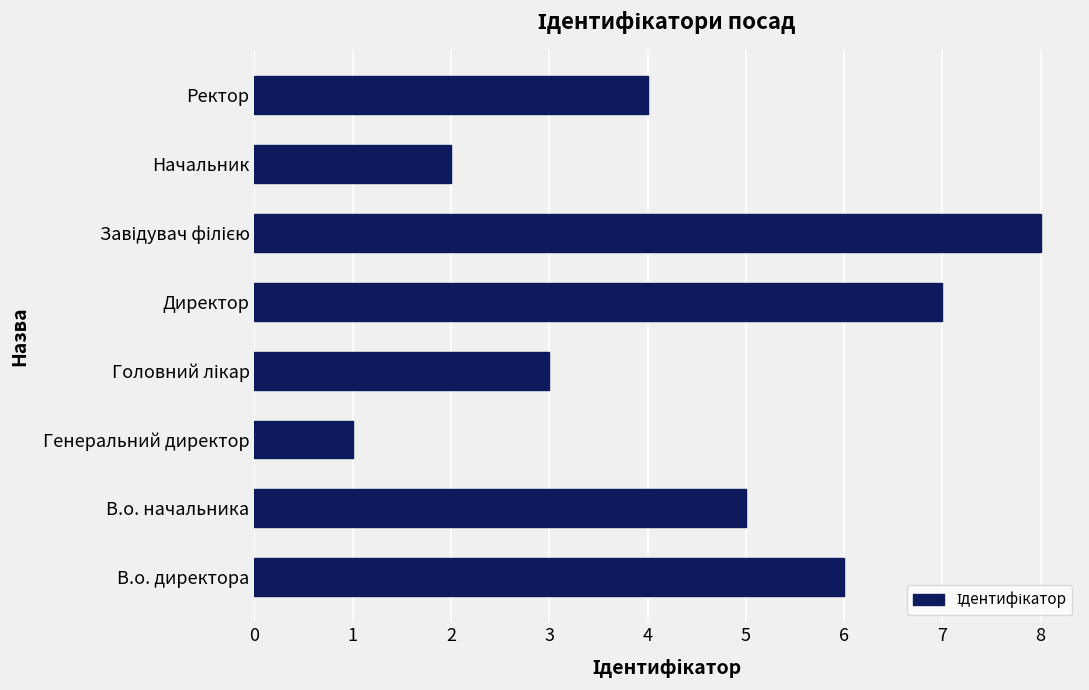

What is the greatest value displayed?

8